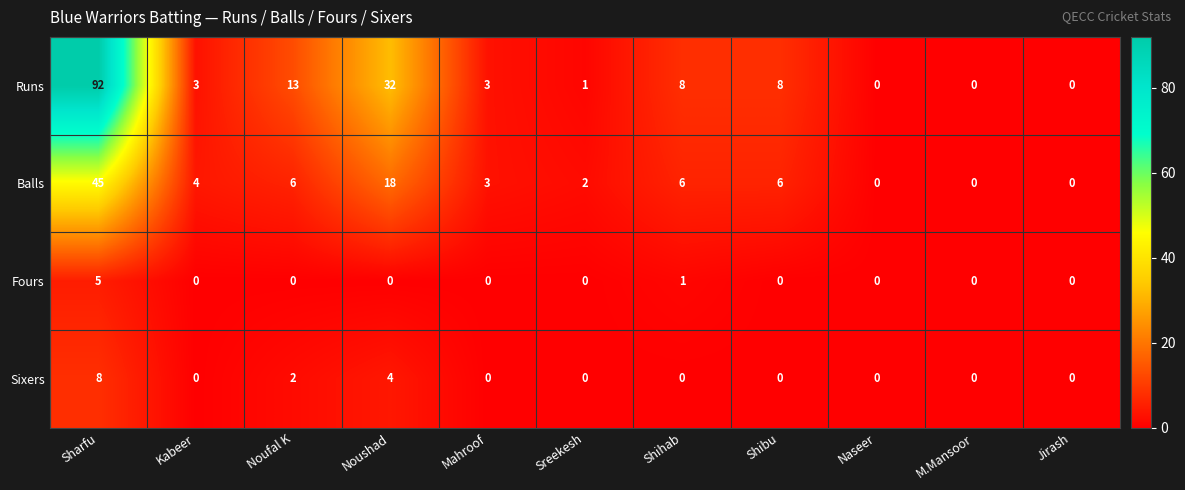

Which series has the widest spread of values?

Runs